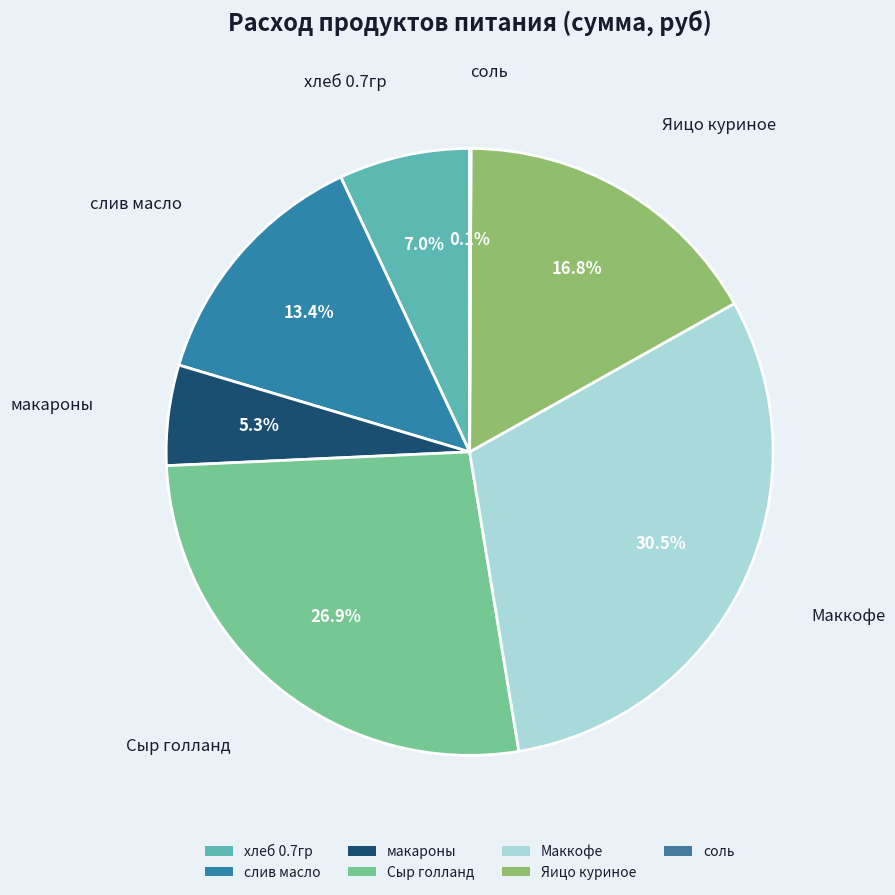

What is the ratio of the value at макароны to the value at Маккофе?

0.2